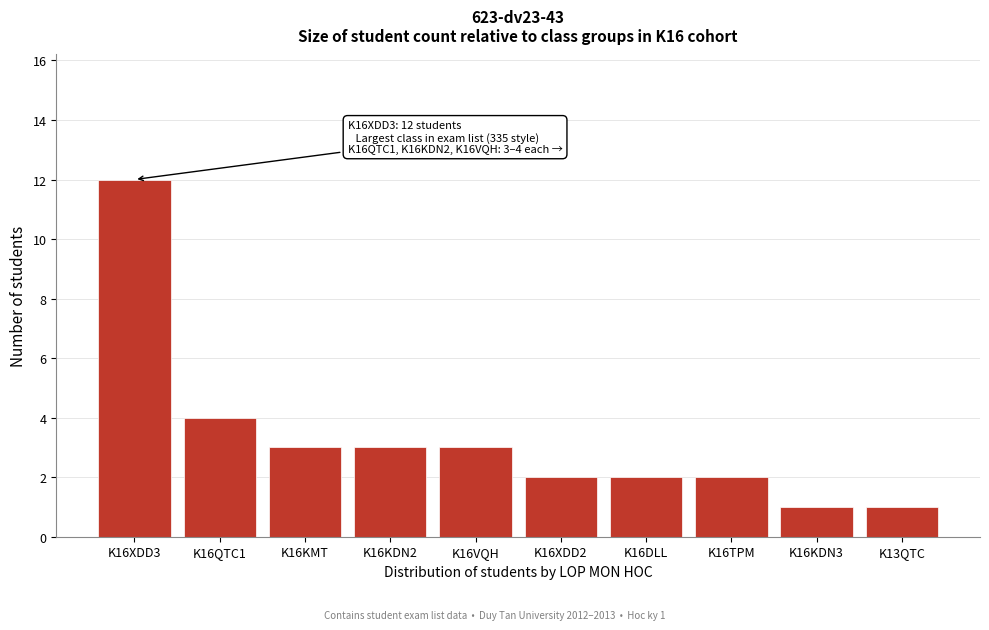

Reading left to right, what are all the values shown in this chart?

12	4	3	3	3	2	2	2	1	1